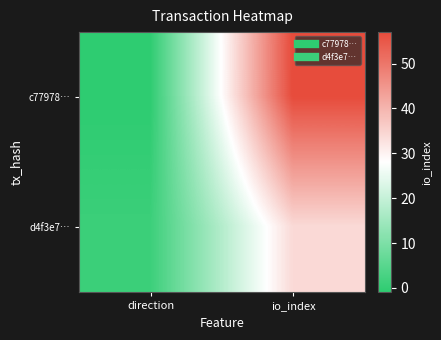

What is the difference between the highest and lowest values at io_index?

23